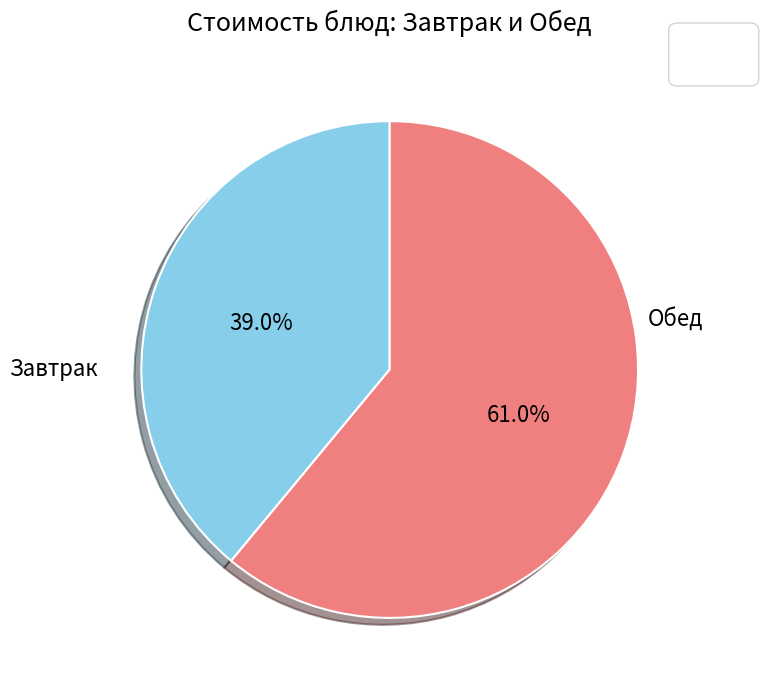

Is there any slice that represents more than half of the pie?

Yes